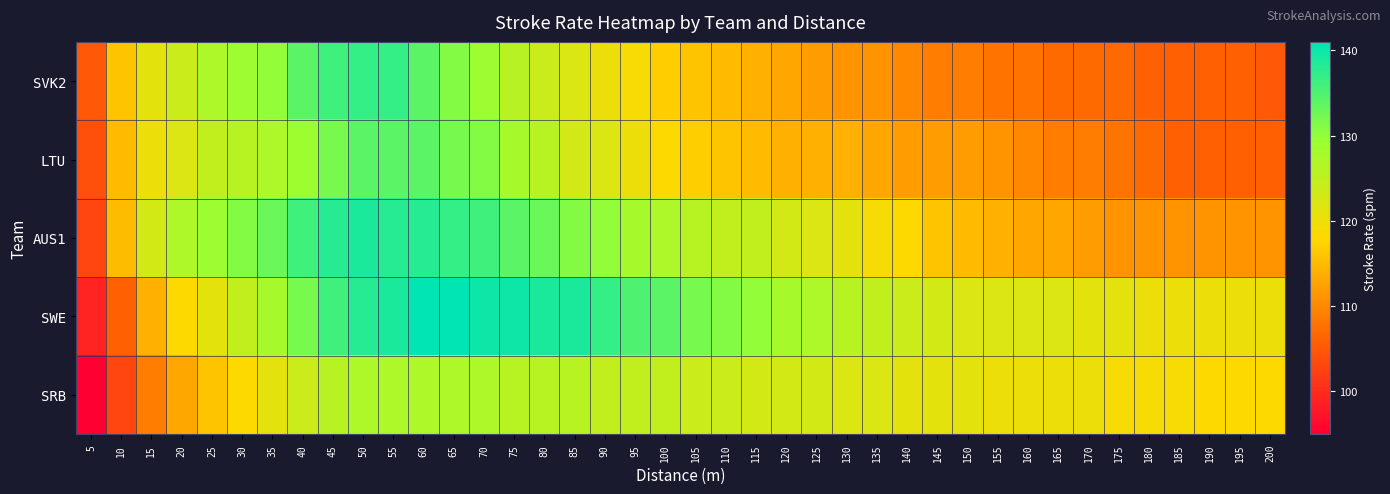

Reading left to right, what are all the values shown in this chart?

SVK2: 5=105	10=116	15=121	20=124	25=127	30=129	35=130	40=134	45=136	50=137	55=137	60=134	65=131	70=129	75=126	80=124	85=122	90=120	95=119	100=117	105=116	110=115	115=114	120=113	125=112	130=111	135=111	140=110	145=109	150=109	155=108	160=108	165=107	170=107	175=107	180=106	185=106	190=106	195=106	200=105
LTU: 5=104	10=115	15=120	20=122	25=125	30=126	35=127	40=129	45=132	50=134	55=134	60=134	65=132	70=131	75=128	80=126	85=123	90=122	95=120	100=118	105=117	110=116	115=115	120=114	125=114	130=114	135=113	140=112	145=112	150=112	155=111	160=110	165=109	170=109	175=108	180=107	185=106	190=106	195=106	200=106
AUS1: 5=103	10=115	15=123	20=127	25=129	30=131	35=133	40=136	45=138	50=139	55=138	60=138	65=137	70=136	75=134	80=133	85=131	90=130	95=128	100=127	105=126	110=125	115=125	120=123	125=122	130=121	135=119	140=118	145=116	150=115	155=114	160=113	165=113	170=112	175=111	180=111	185=111	190=111	195=111	200=111
SWE: 5=99	10=106	15=114	20=118	25=121	30=125	35=128	40=132	45=136	50=138	55=139	60=141	65=141	70=140	75=140	80=139	85=139	90=137	95=135	100=134	105=132	110=131	115=130	120=128	125=127	130=126	135=125	140=124	145=123	150=122	155=122	160=122	165=122	170=121	175=121	180=120	185=120	190=120	195=120	200=120
SRB: 5=95	10=103	15=109	20=113	25=116	30=118	35=121	40=124	45=126	50=127	55=127	60=127	65=127	70=127	75=126	80=126	85=126	90=125	95=125	100=125	105=124	110=124	115=123	120=123	125=123	130=122	135=122	140=121	145=121	150=121	155=120	160=120	165=120	170=120	175=119	180=119	185=119	190=118	195=118	200=118